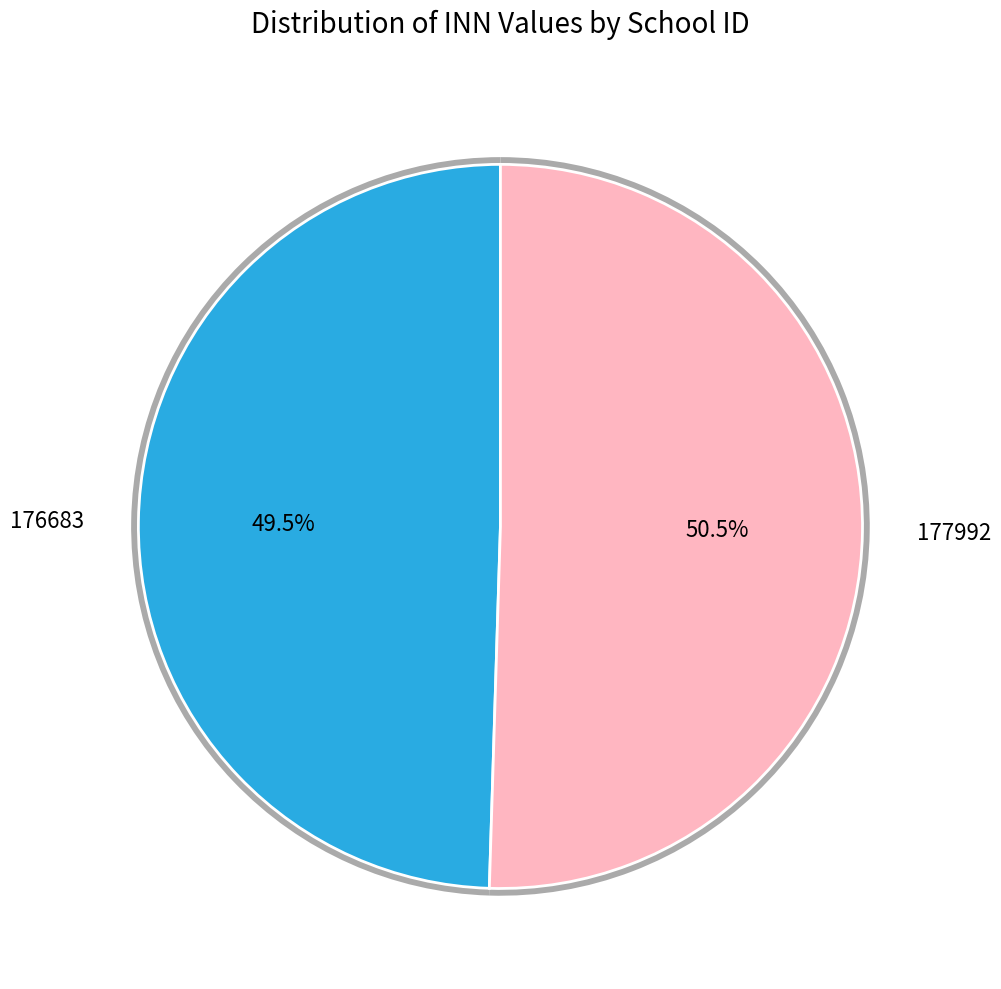

To the nearest percent, what is the combined percentage of 176683 and 177992?

100%